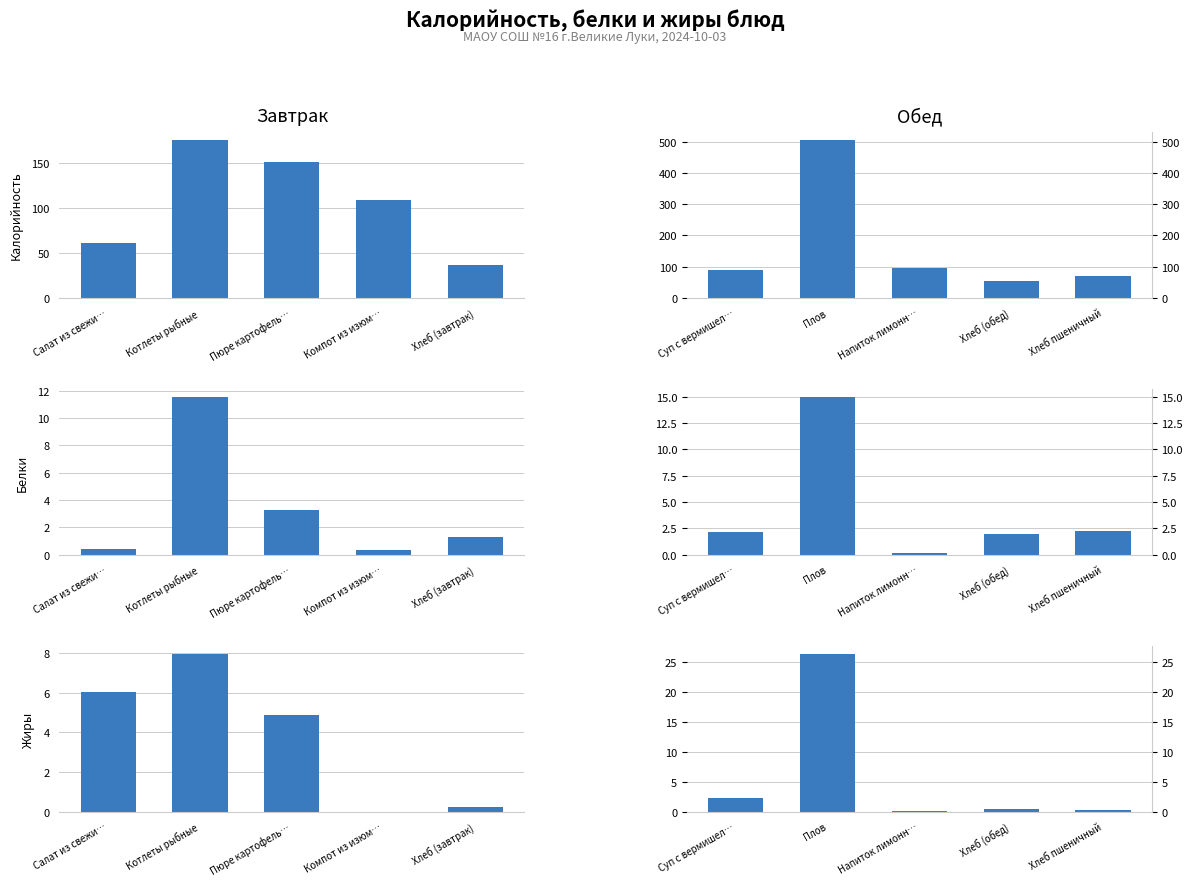

Which series has the largest range (max minus min)?

Калорийность